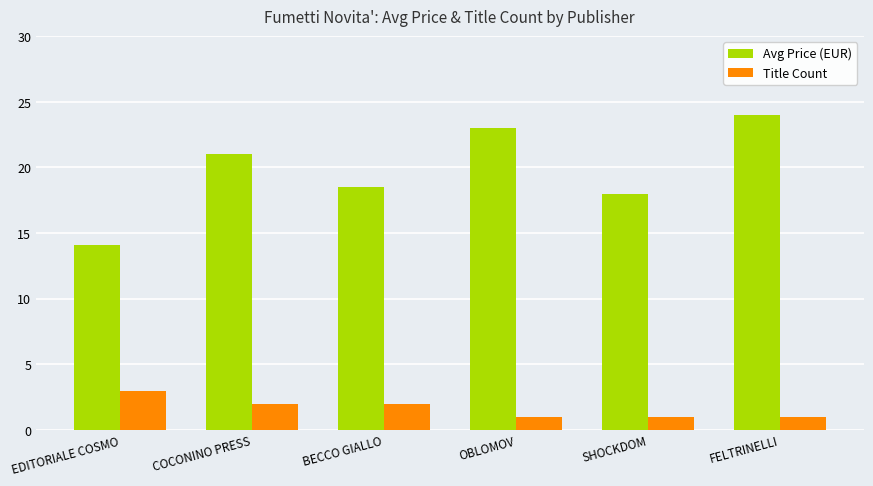

How many categories are shown in the chart?

6